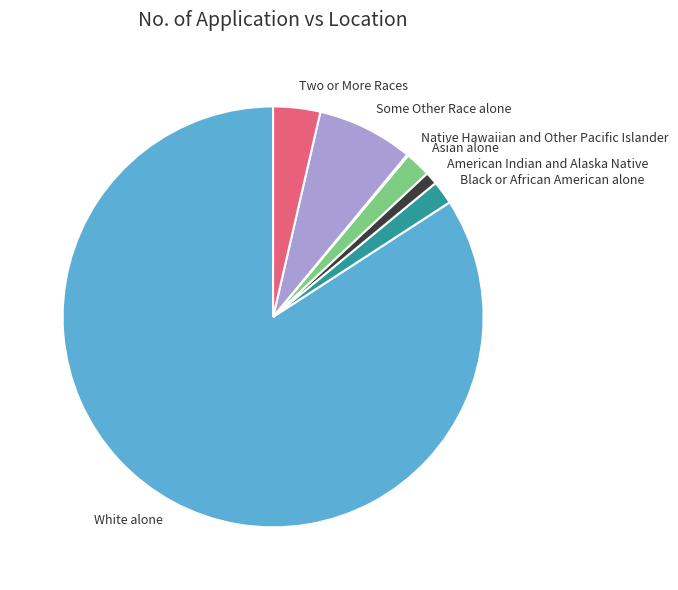

Combined, do Some Other Race alone and White alone account for over 50%?

Yes